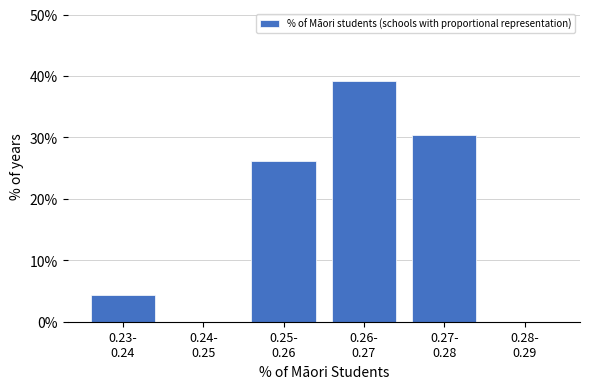

What is the sum of all values?

100.0